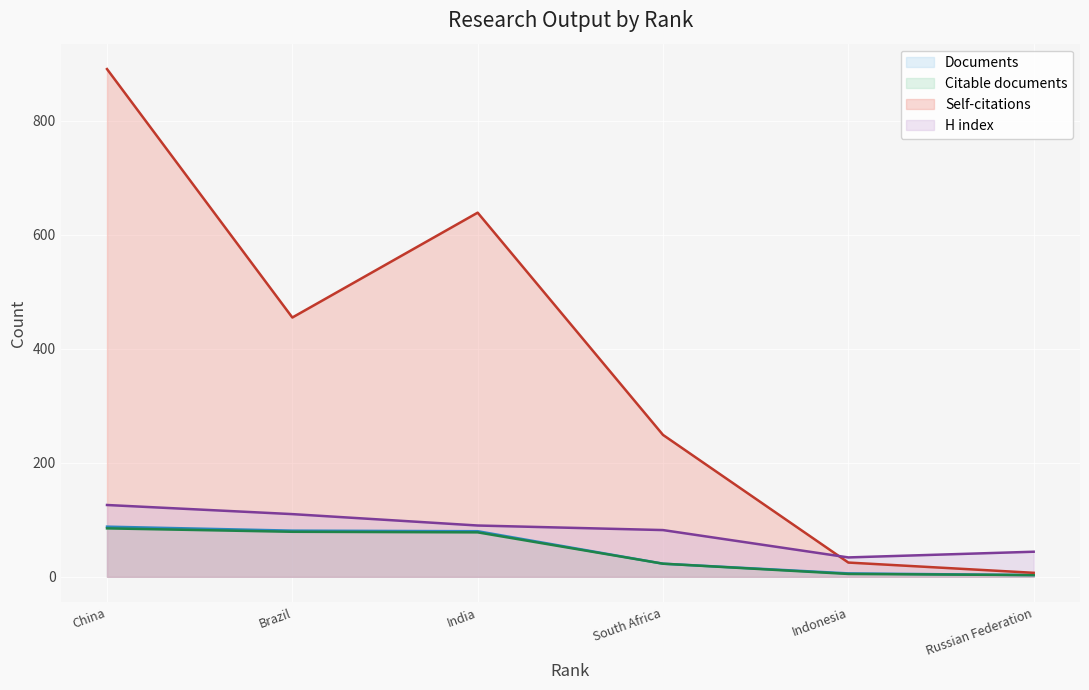

What is the smallest value displayed?

3